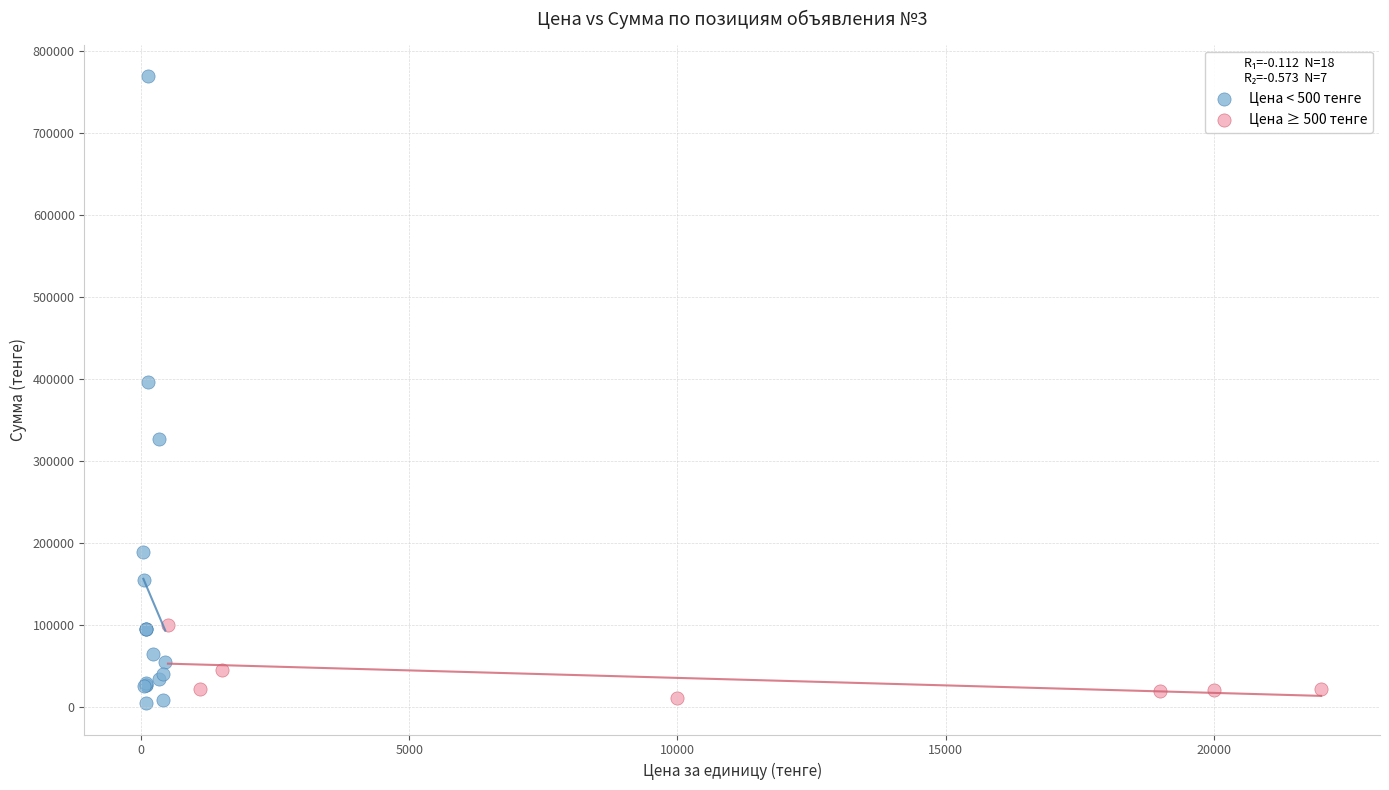

Which series contains the highest Y value?

Цена < 500 тенге